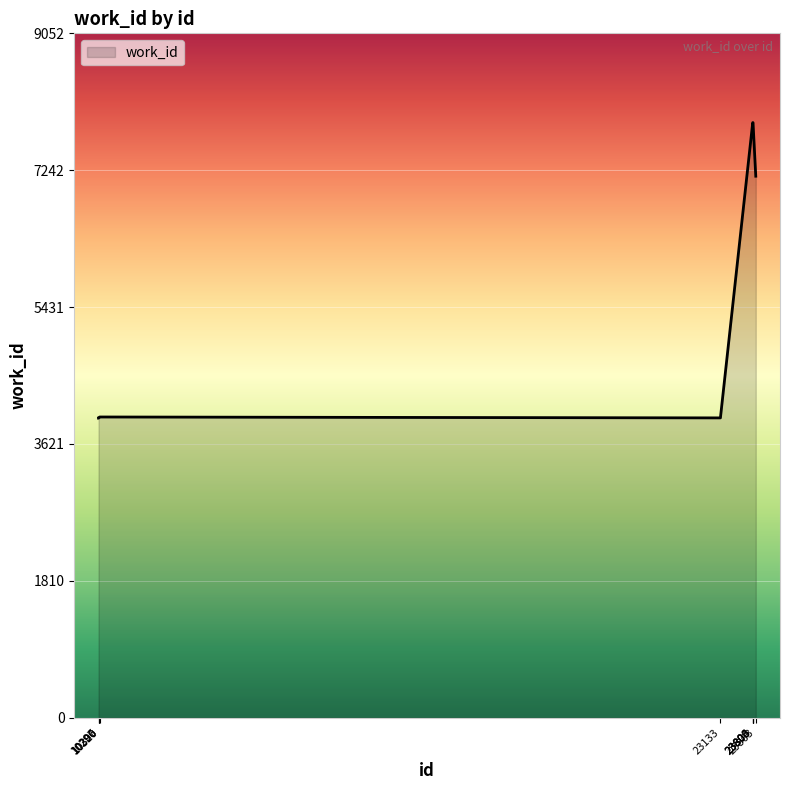

What is the smallest value displayed?

3963